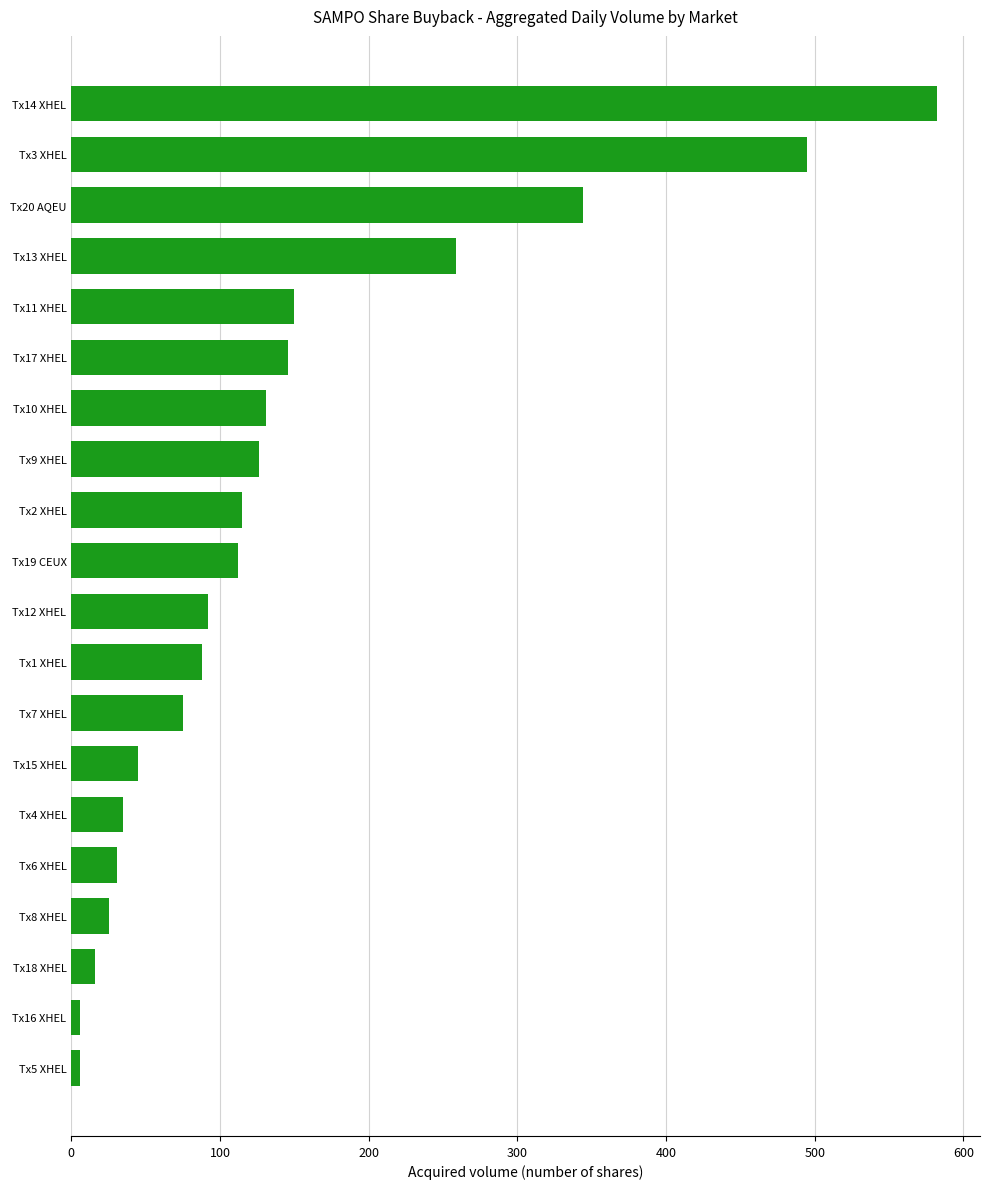

The chart shows a value of 27 at Tx19 CEUX. True or false?

False